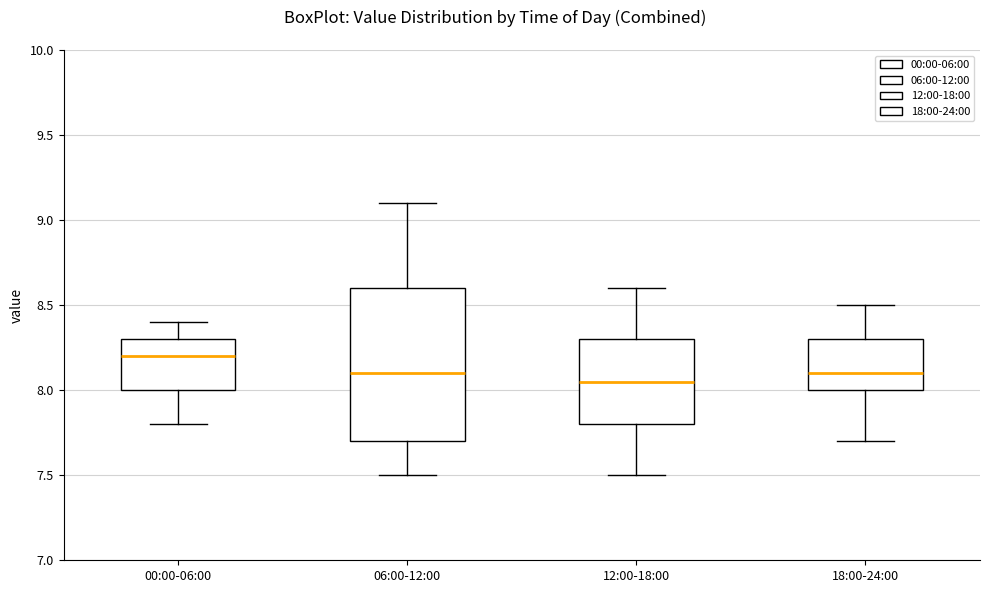

Which box's median line is the highest?

00:00-06:00